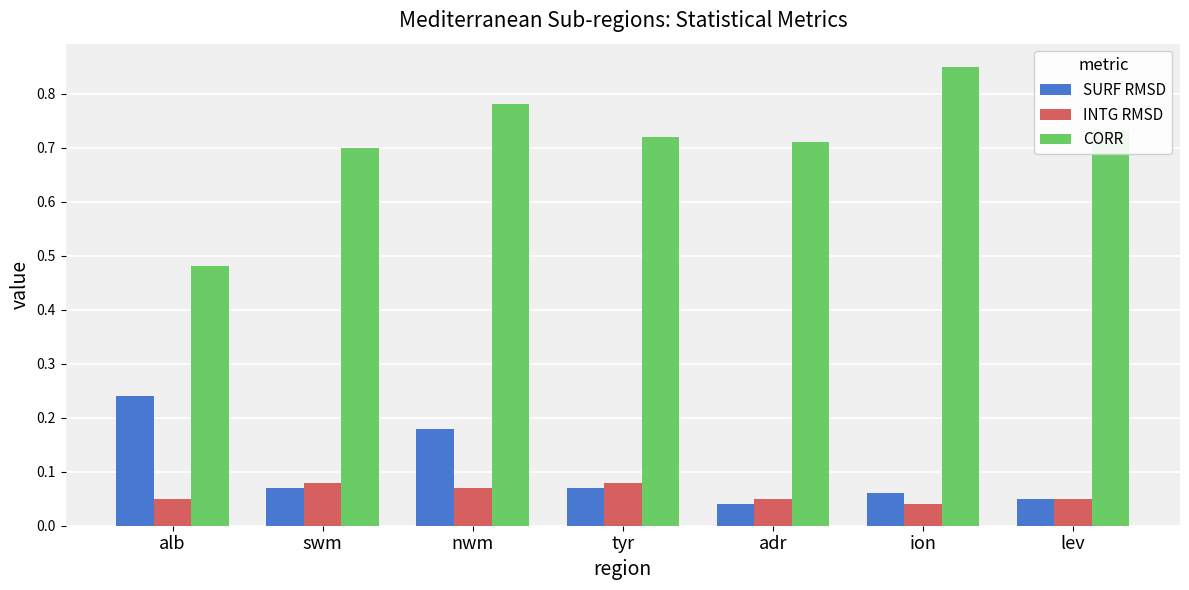

At which category is the sum across all series the highest?

nwm